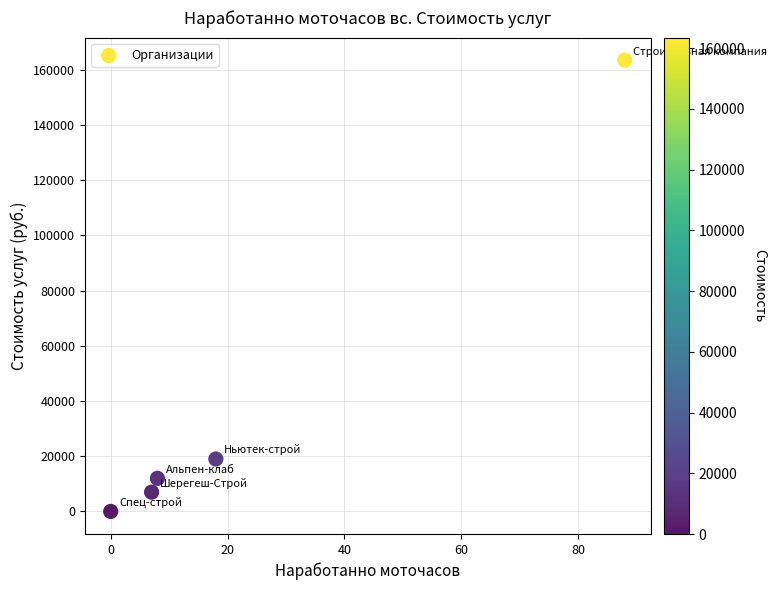

What Y value in the scatter plot is closest to 81750?

19000